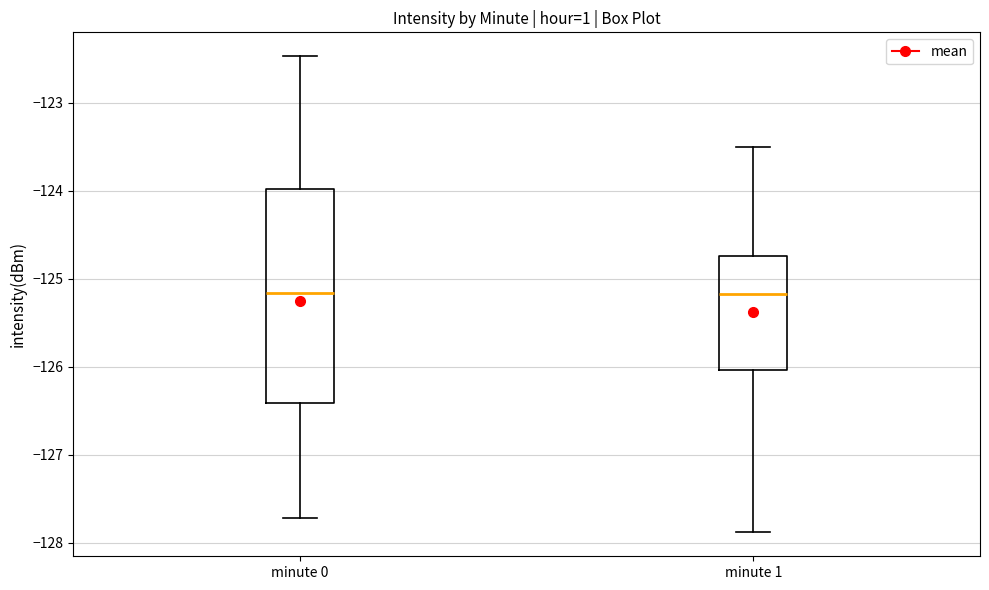

Reading left to right, transcribe this box plot: for each box, give where its median line is, the range the box spans, and where its two whiskers end, as read against the y-axis. The values are not printed on the chart, so give them approximately, as read against the axis.

minute 0: median -125.2, box -126.4 to -124.0, whiskers -127.7 to -122.5
minute 1: median -125.2, box -126.0 to -124.7, whiskers -127.9 to -123.5